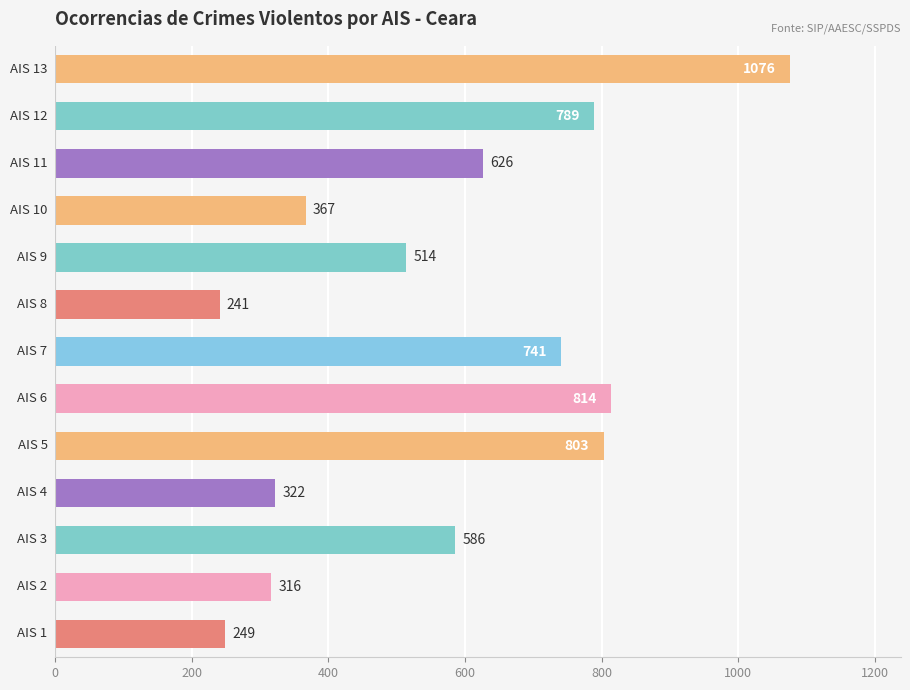

What is the difference between the maximum and minimum values?

835